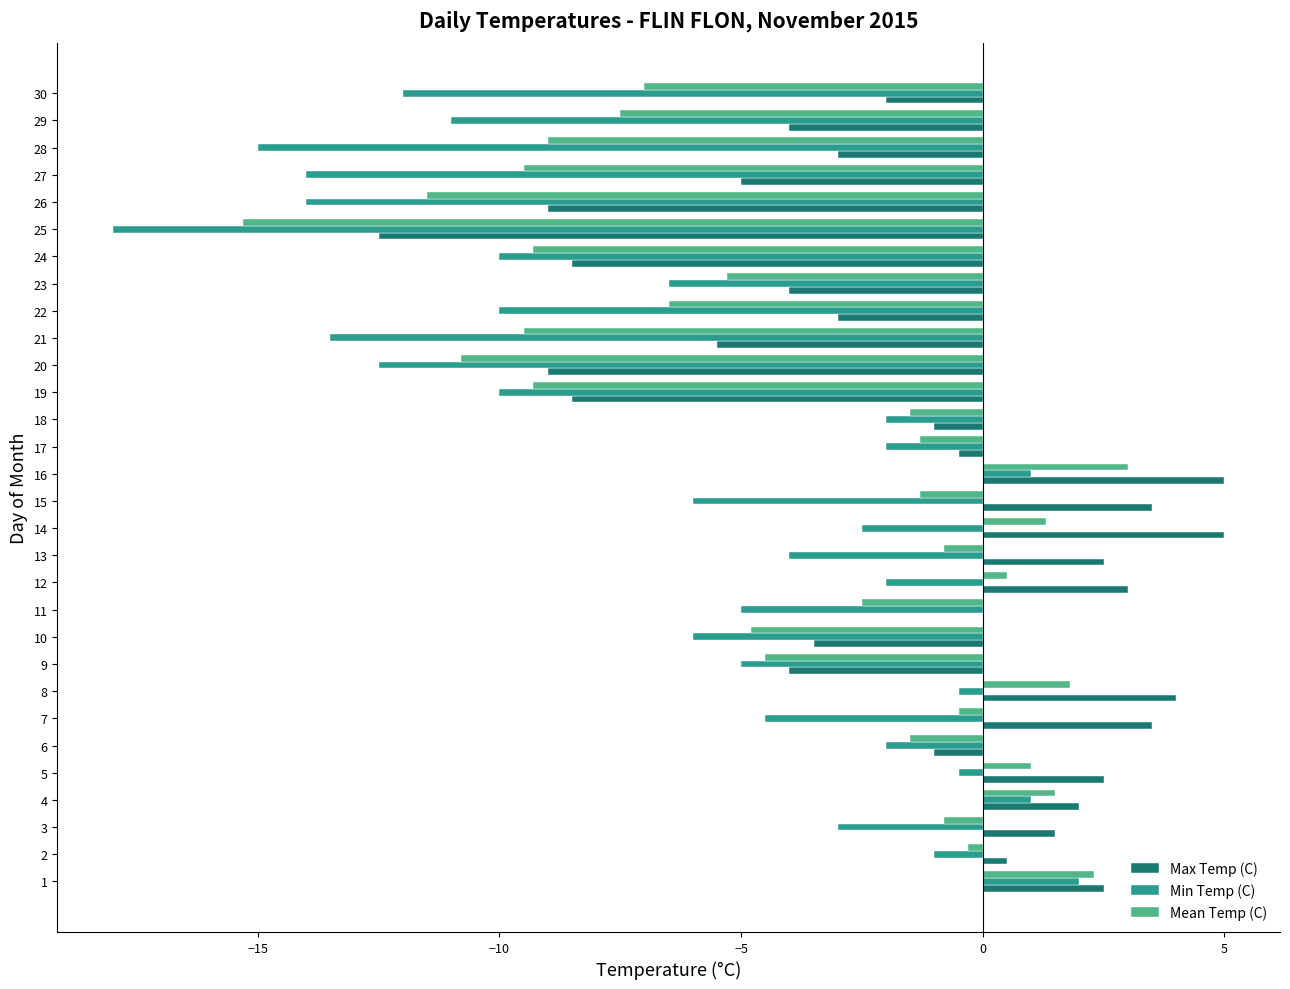

Between 9 and 15, which series saw the biggest shift?

Max Temp (C)